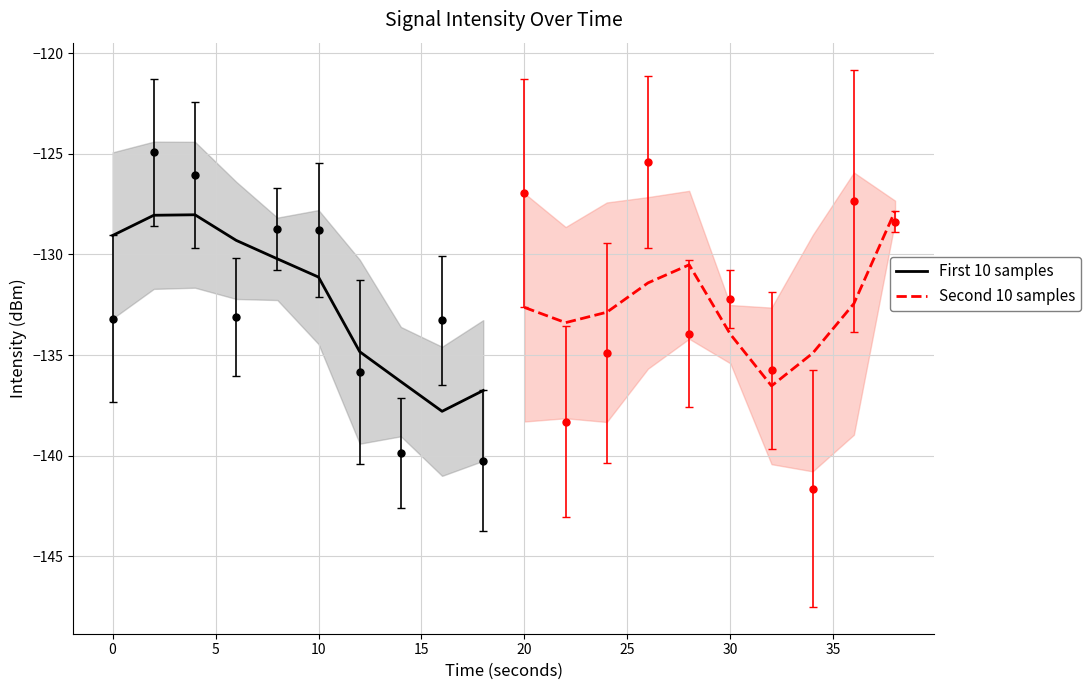

List the series in order of their overall mean, lowest first.

Second 10 samples, First 10 samples